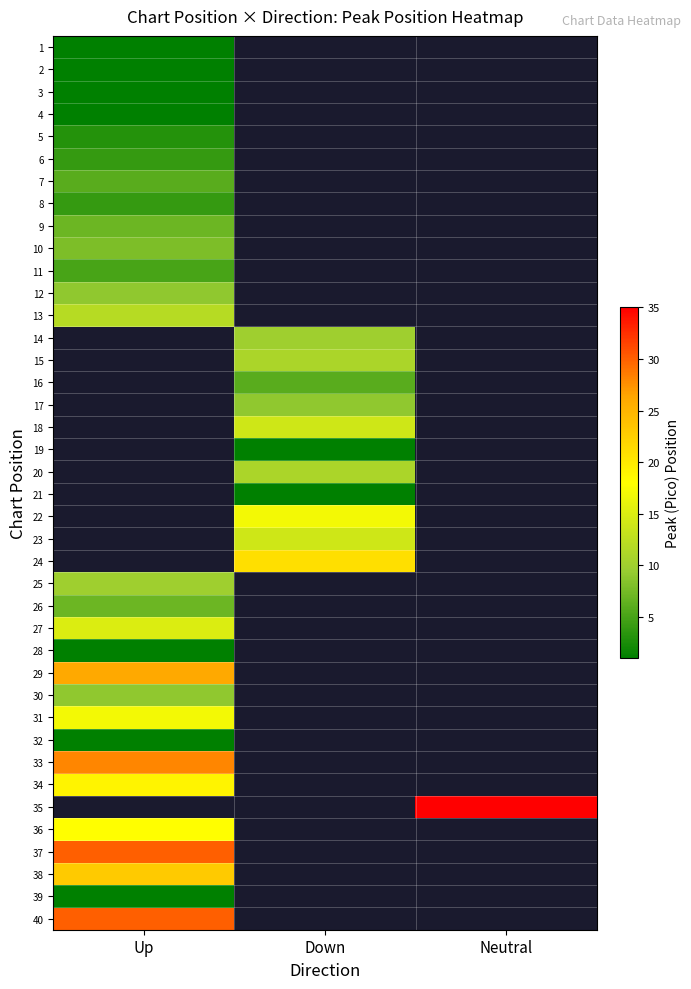

The value of 40 at Up is 13.5. True or false?

False